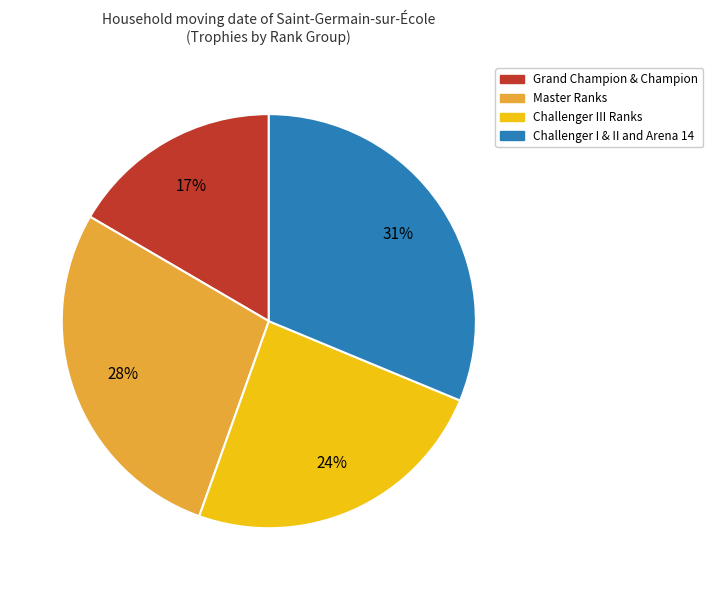

To the nearest percent, what is the average slice percentage?

25%